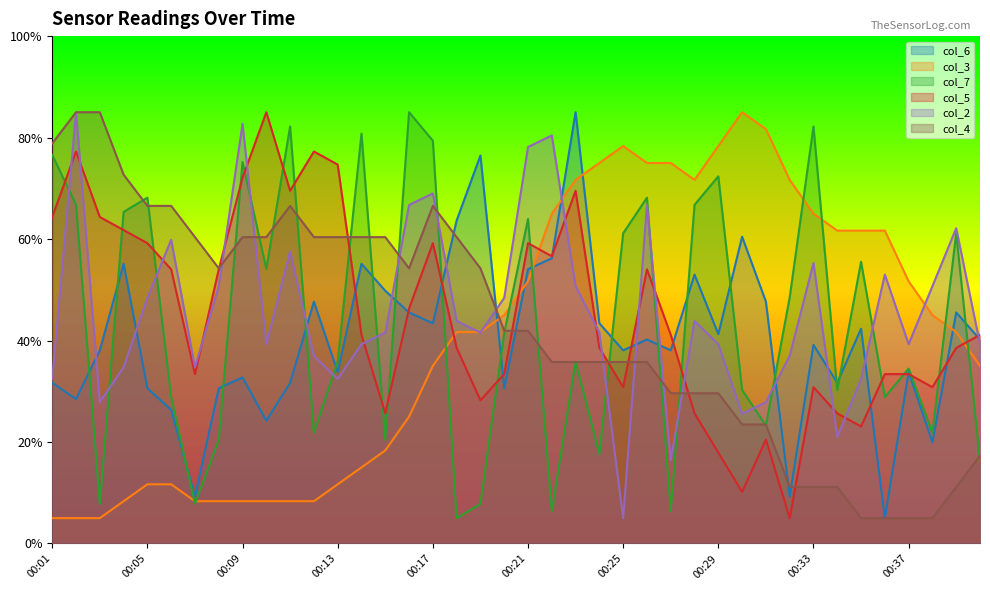

What is the average value of the col_4 series?

42.8